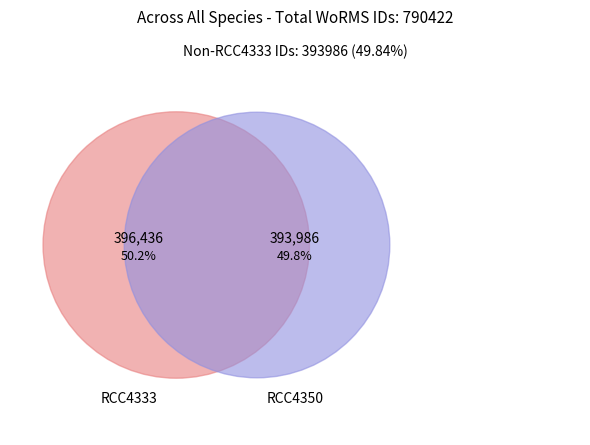

Which category has the smallest portion of the pie?

RCC4350